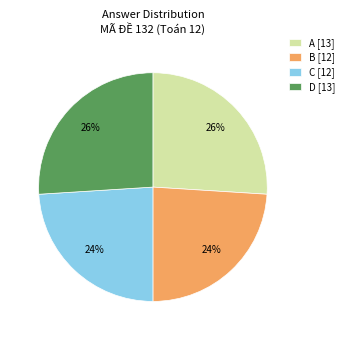

How many segments does this pie chart have?

4